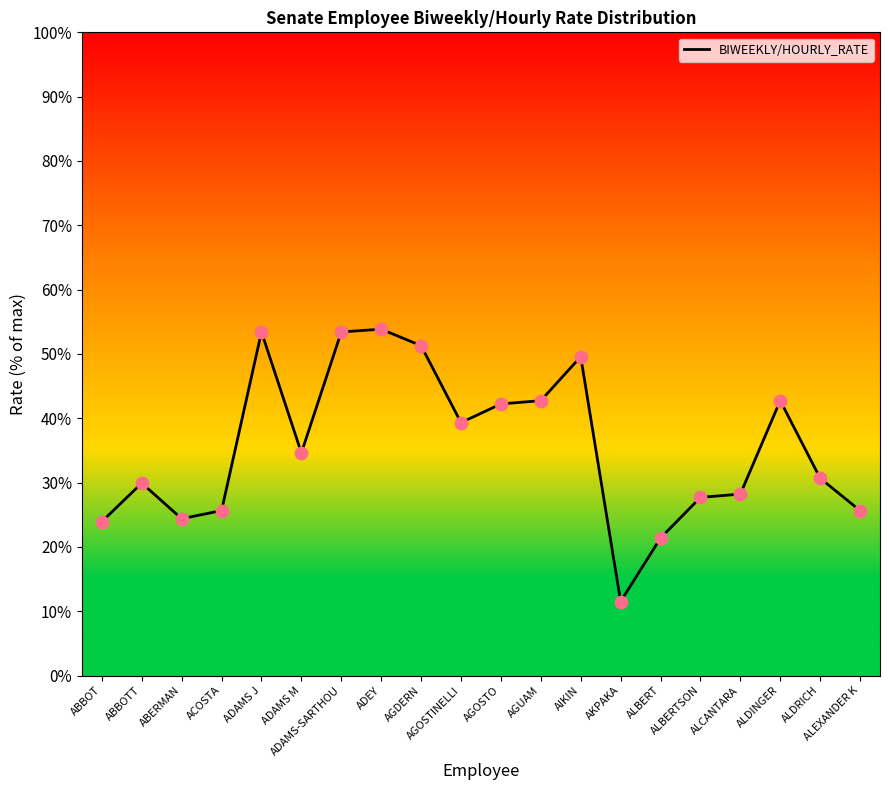

Is this an area chart (filled region under the line)?

Yes